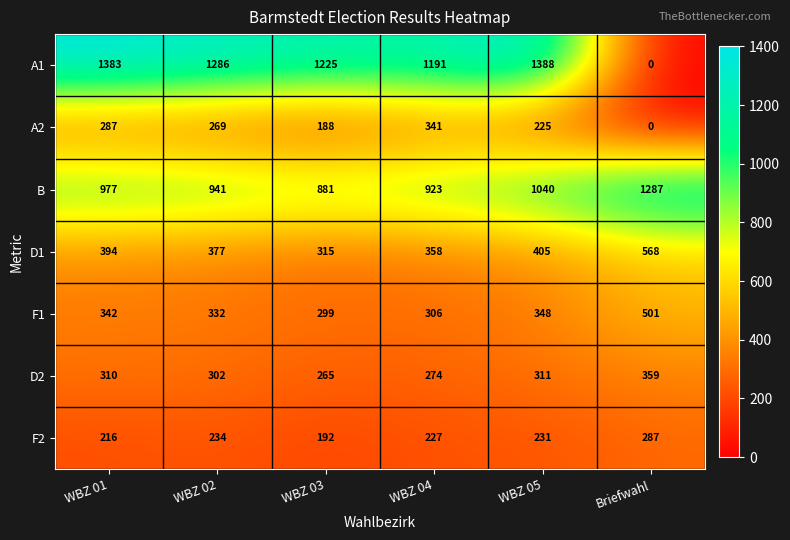

What is the difference between the maximum and minimum values in the F2 series?

95